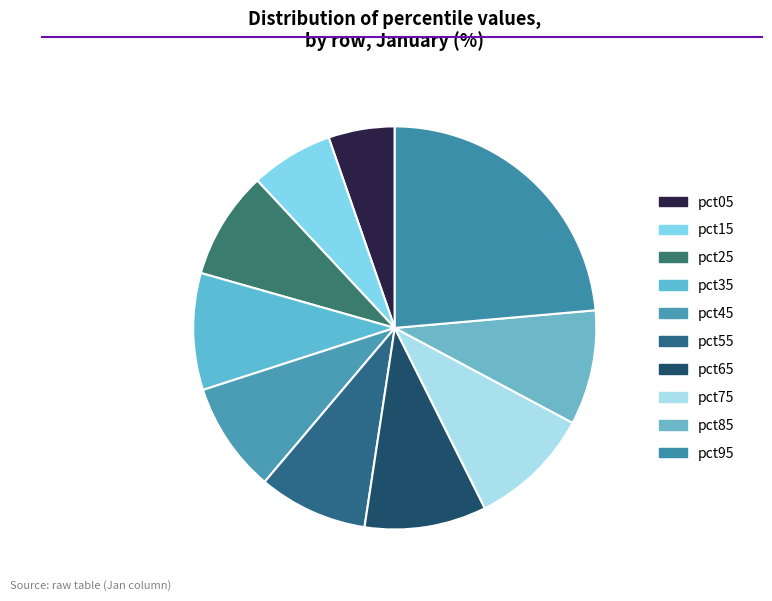

How many slices are in this pie chart?

10